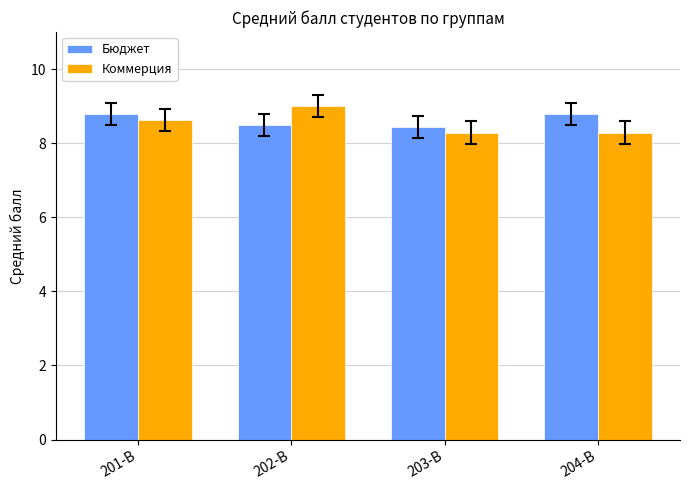

What is the difference between the Коммерция values at 201-В and 204-В?

0.3